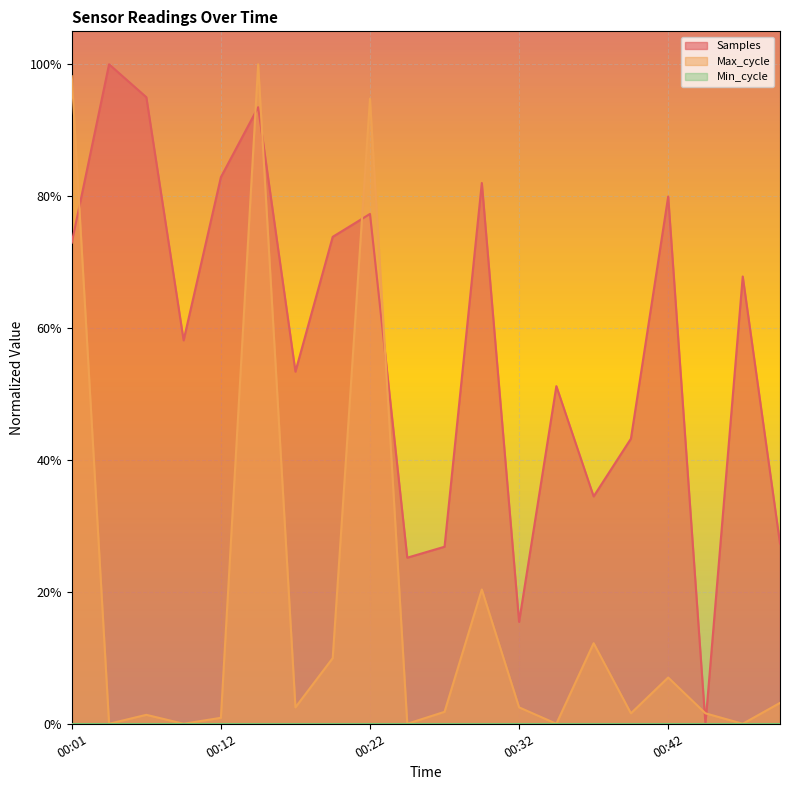

What is the total value across all series at 00:12?

0.8